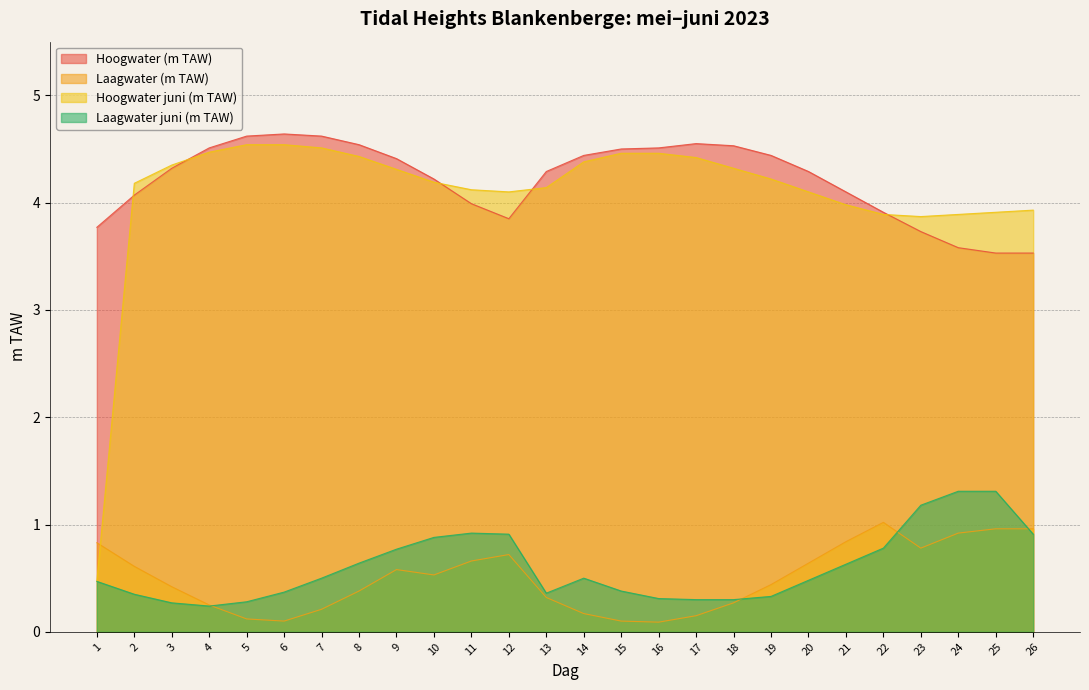

What are all the series names shown in the legend?

Hoogwater (m TAW), Laagwater (m TAW), Hoogwater juni (m TAW), Laagwater juni (m TAW)